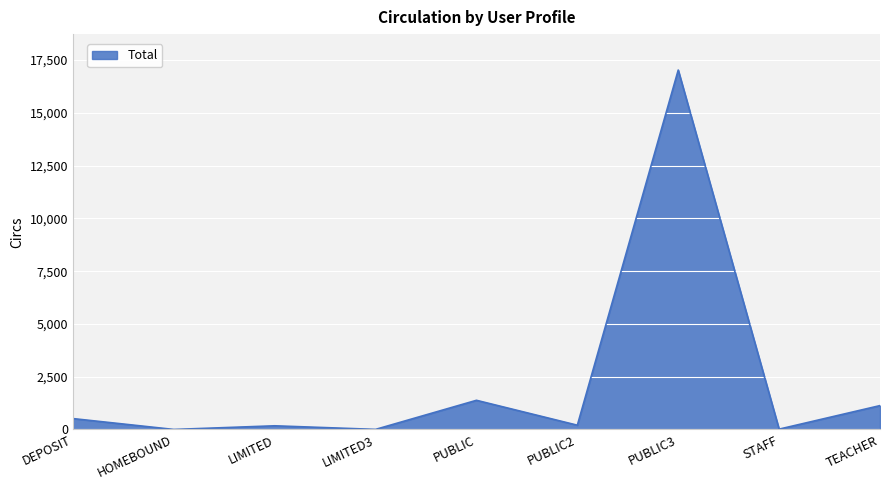

Approximately how many times larger is the value at DEPOSIT compared to TEACHER?

0.5